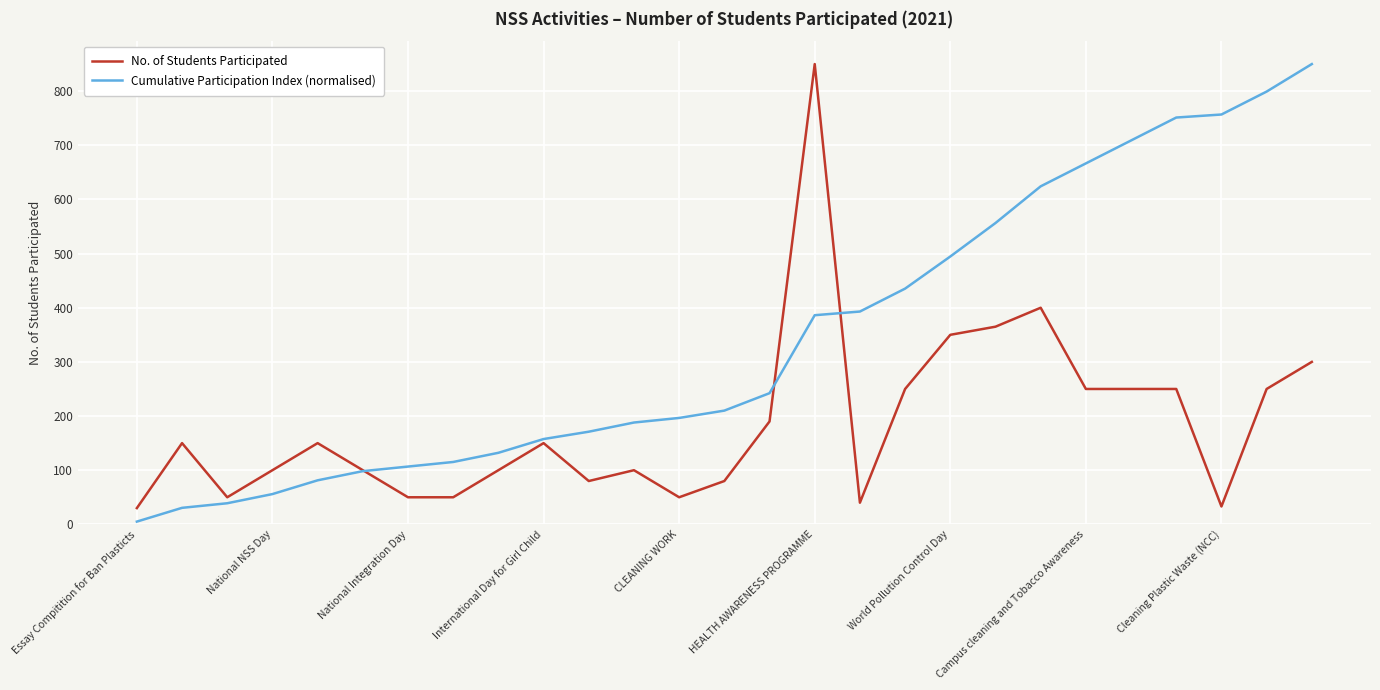

Rank the series by their average value, from highest to lowest.

Cumulative Participation Index (normalised), No. of Students Participated